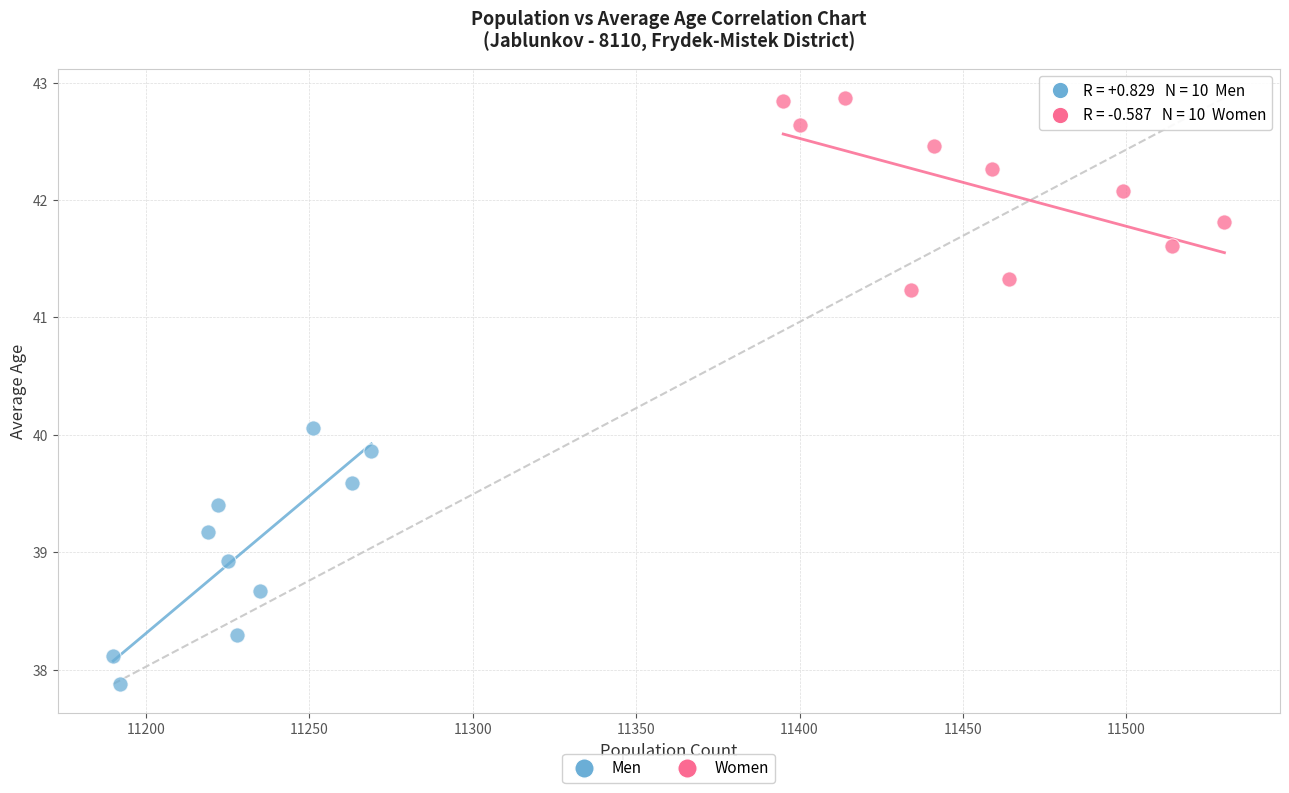

Which series has the widest spread of Y values?

Men